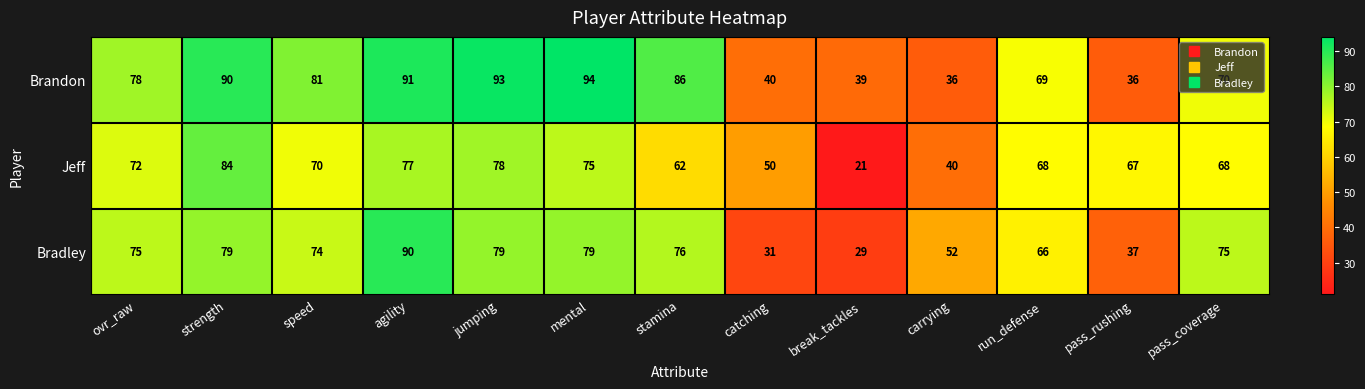

Which series has the largest total across all categories?

Brandon